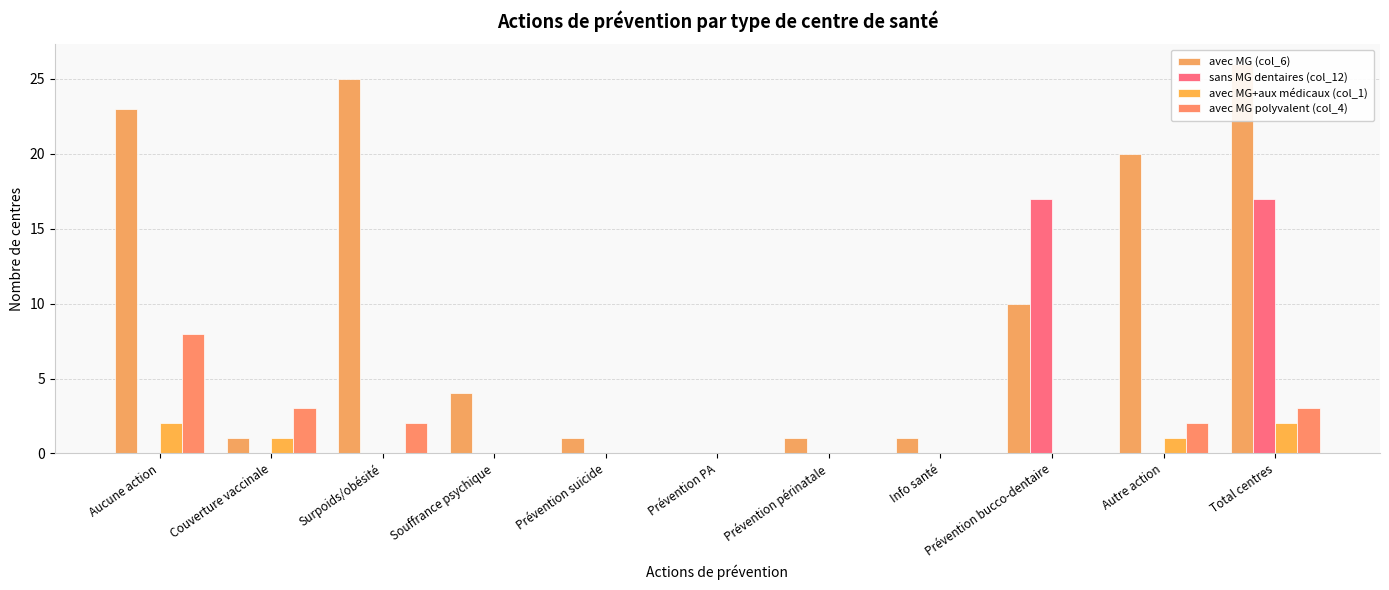

List the labels in order of avec MG (col_6) value, largest first.

Total centres, Surpoids/obésité, Aucune action, Autre action, Prévention bucco-dentaire, Souffrance psychique, Couverture vaccinale, Prévention suicide, Prévention périnatale, Info santé, Prévention PA